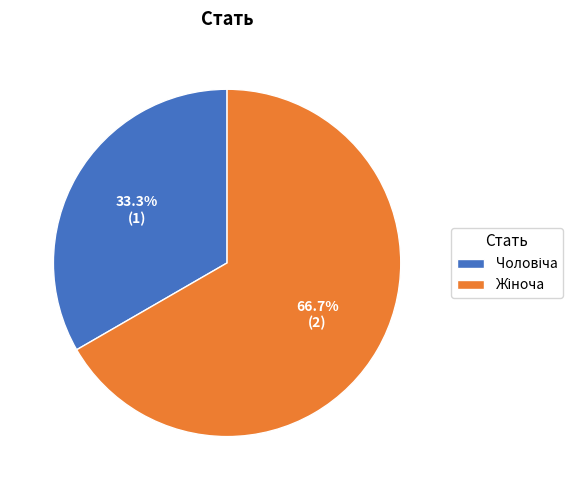

Is there a majority slice in this chart?

Yes